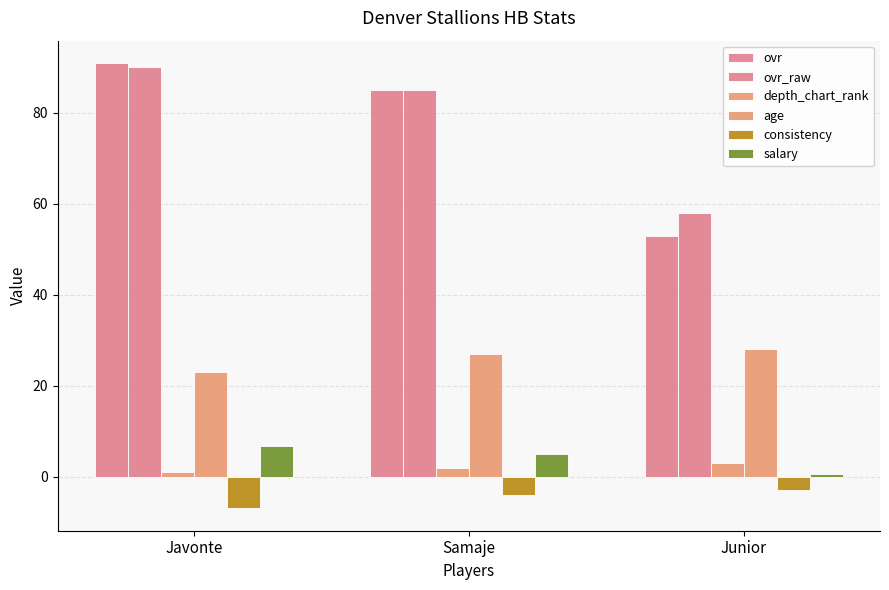

What is the maximum value shown in the chart?

91.0